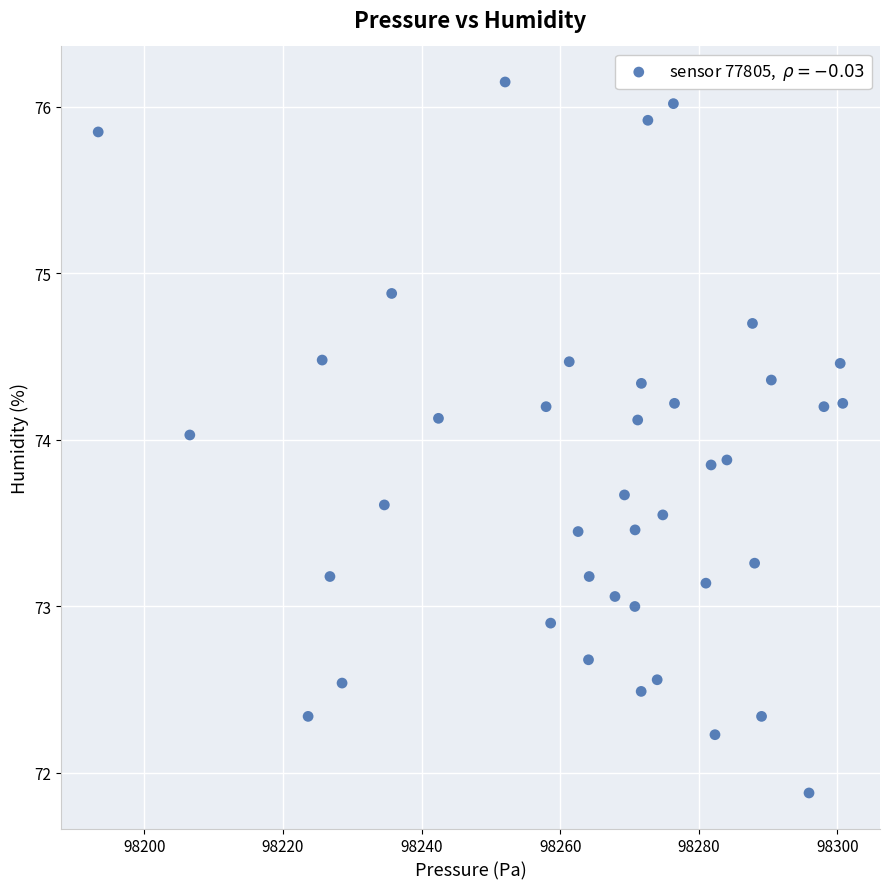

What is the range of X values (max minus min)?

107.4